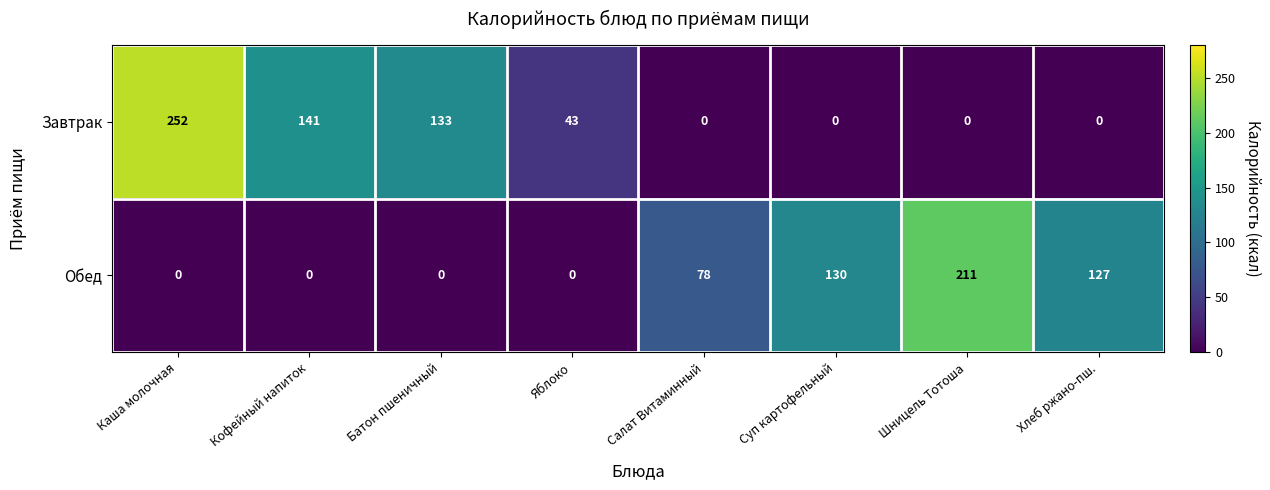

What is the difference between the maximum and second lowest values in the Завтрак series?

252